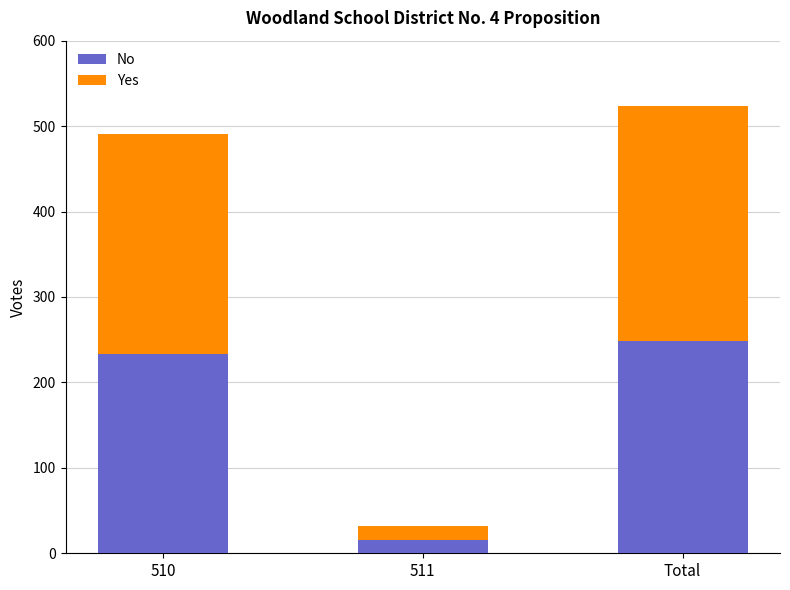

At which category is the sum across all series the highest?

Total